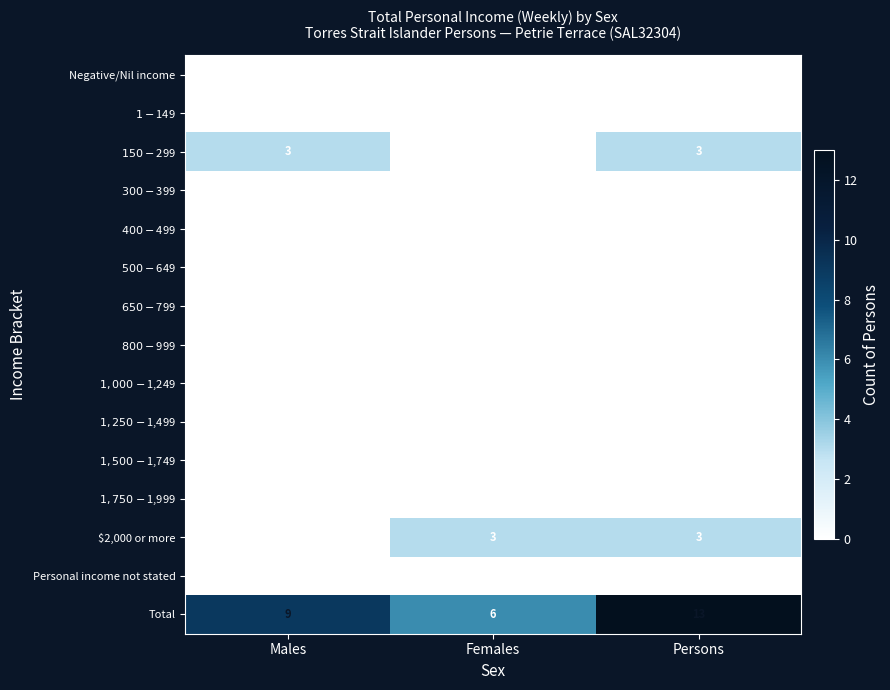

What is the difference between the maximum and minimum values in the Total series?

7